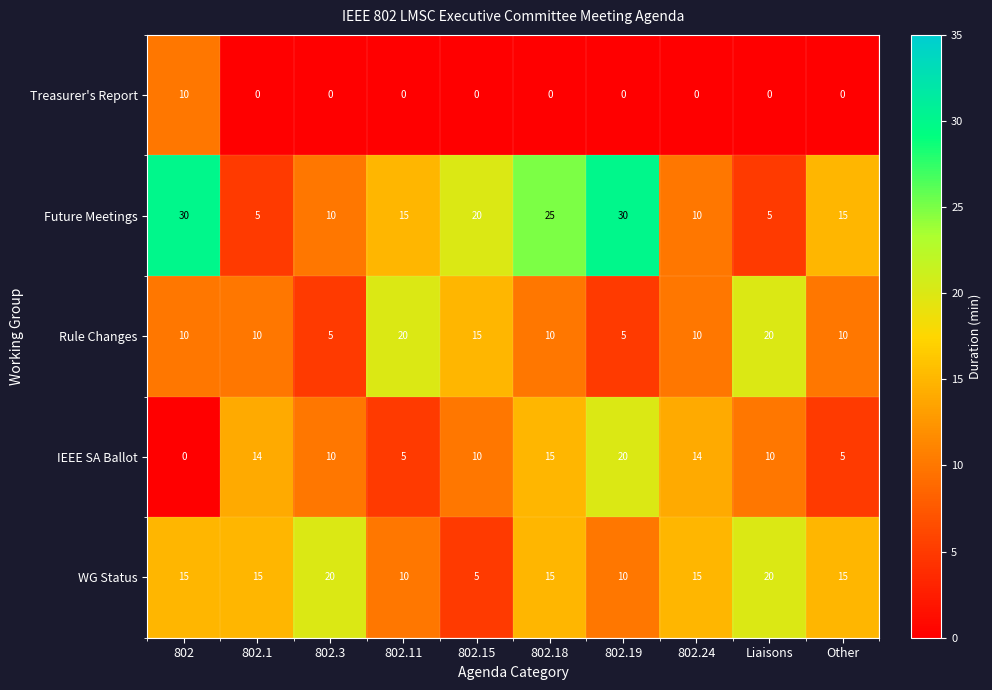

Count the number of data series in this chart.

5